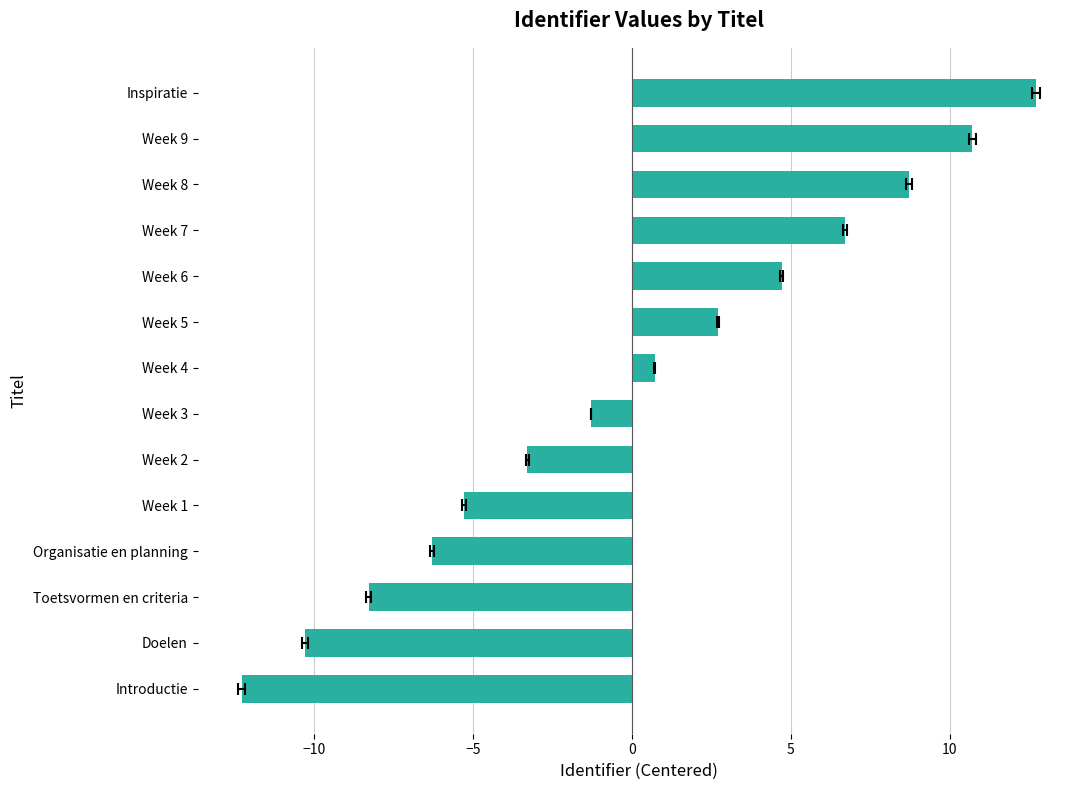

The chart shows a value of 9.7 at Week 7. True or false?

False